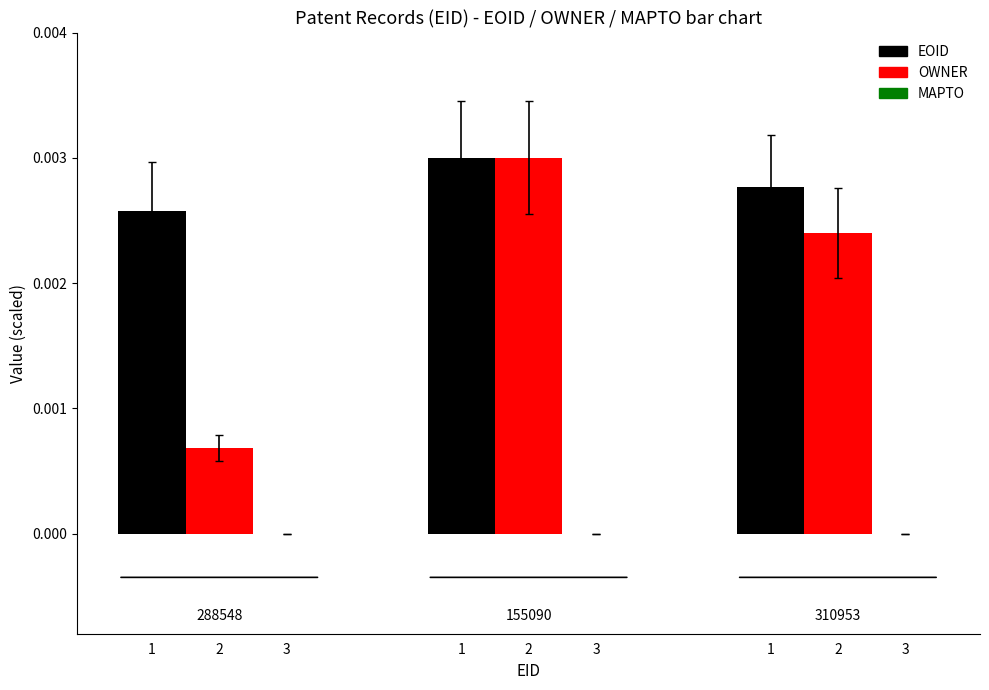

How many groups of bars are there?

3